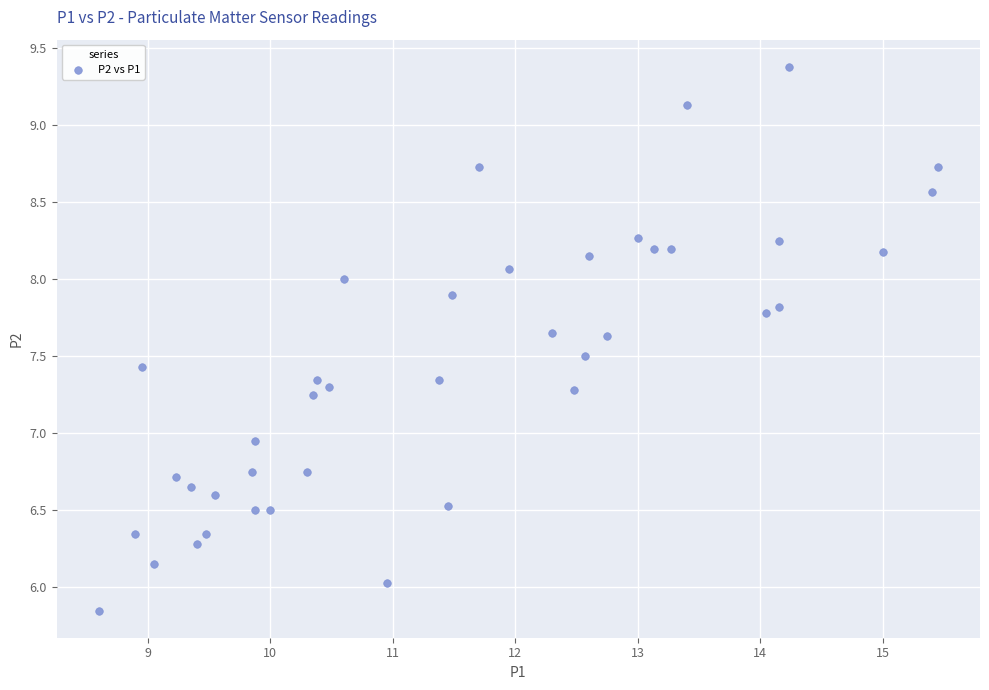

What is the range of Y values (max minus min)?

3.5